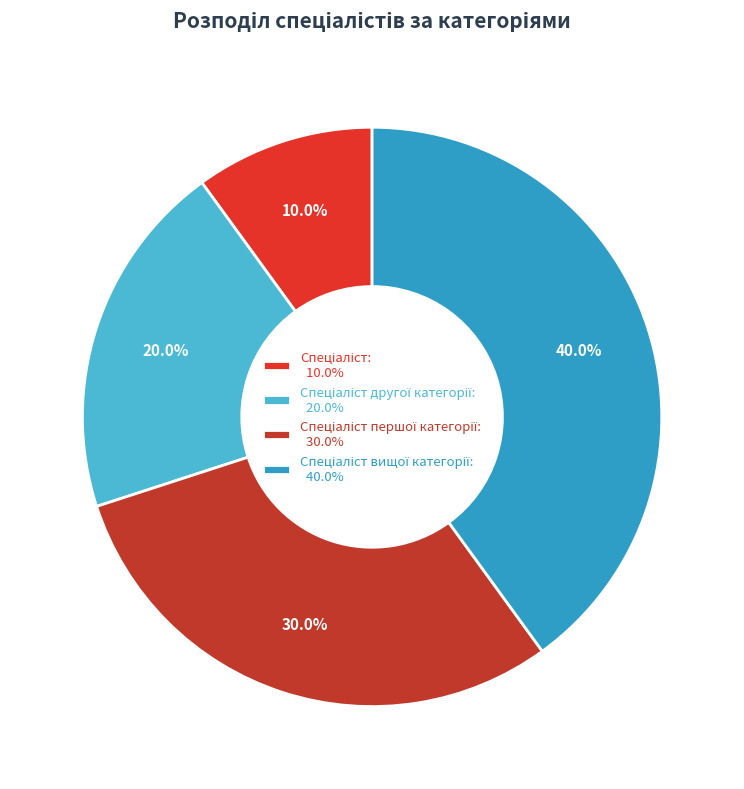

How many slices are in this pie chart?

4